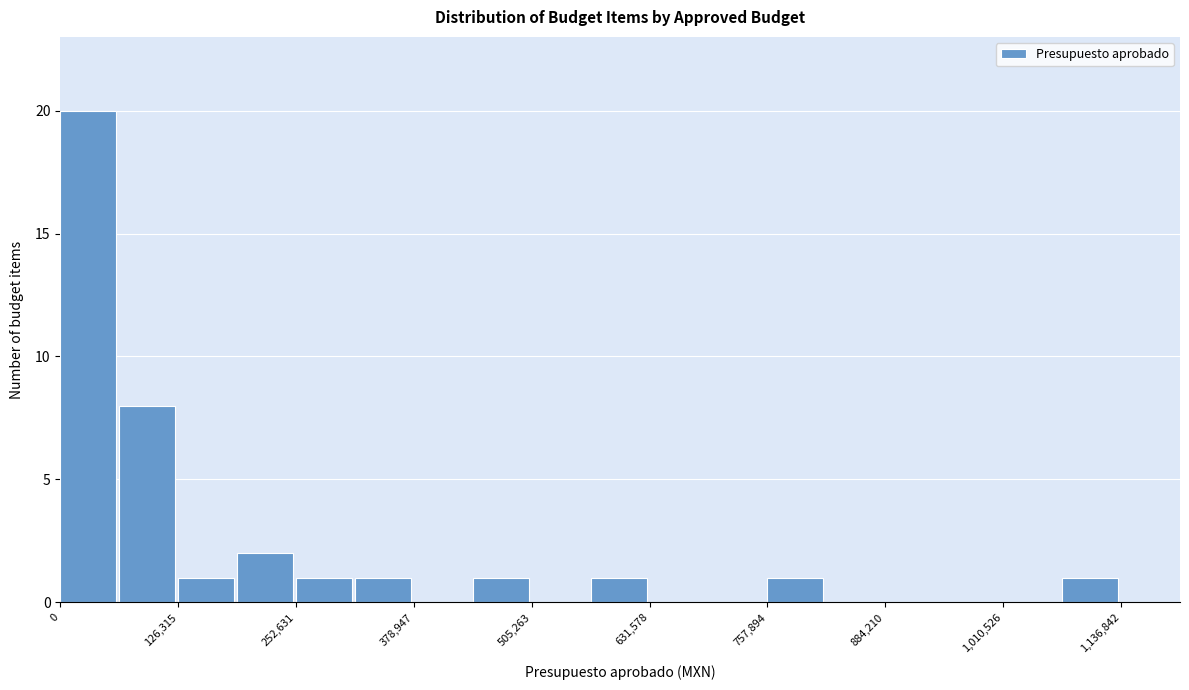

Read against the x-axis, roughly where is the centre of the tallest bar?

40000